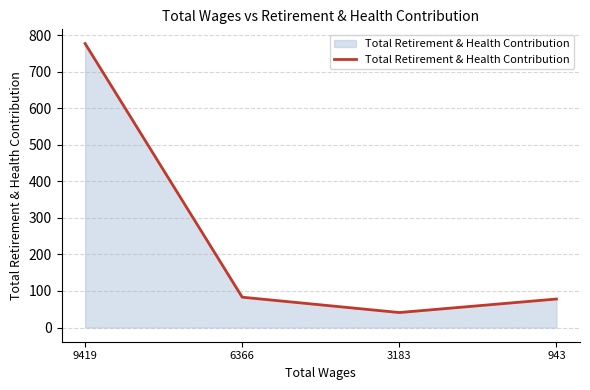

Is it true that the value at 9419 is 1048?

False